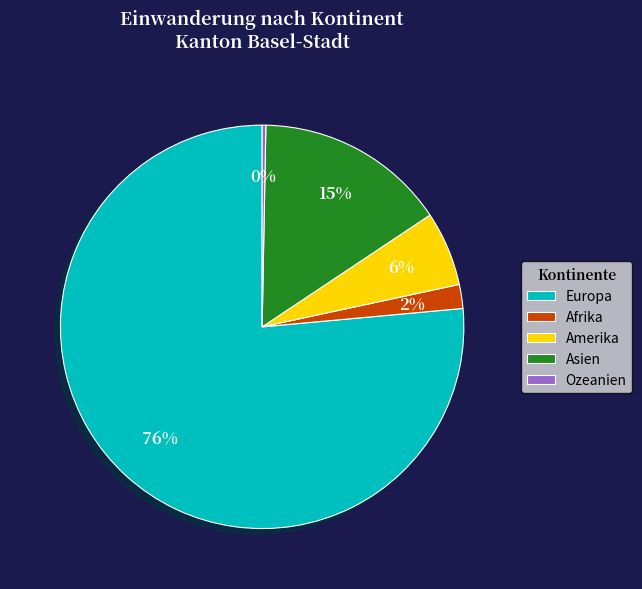

The Amerika slice represents 6% of the pie. True or false?

True